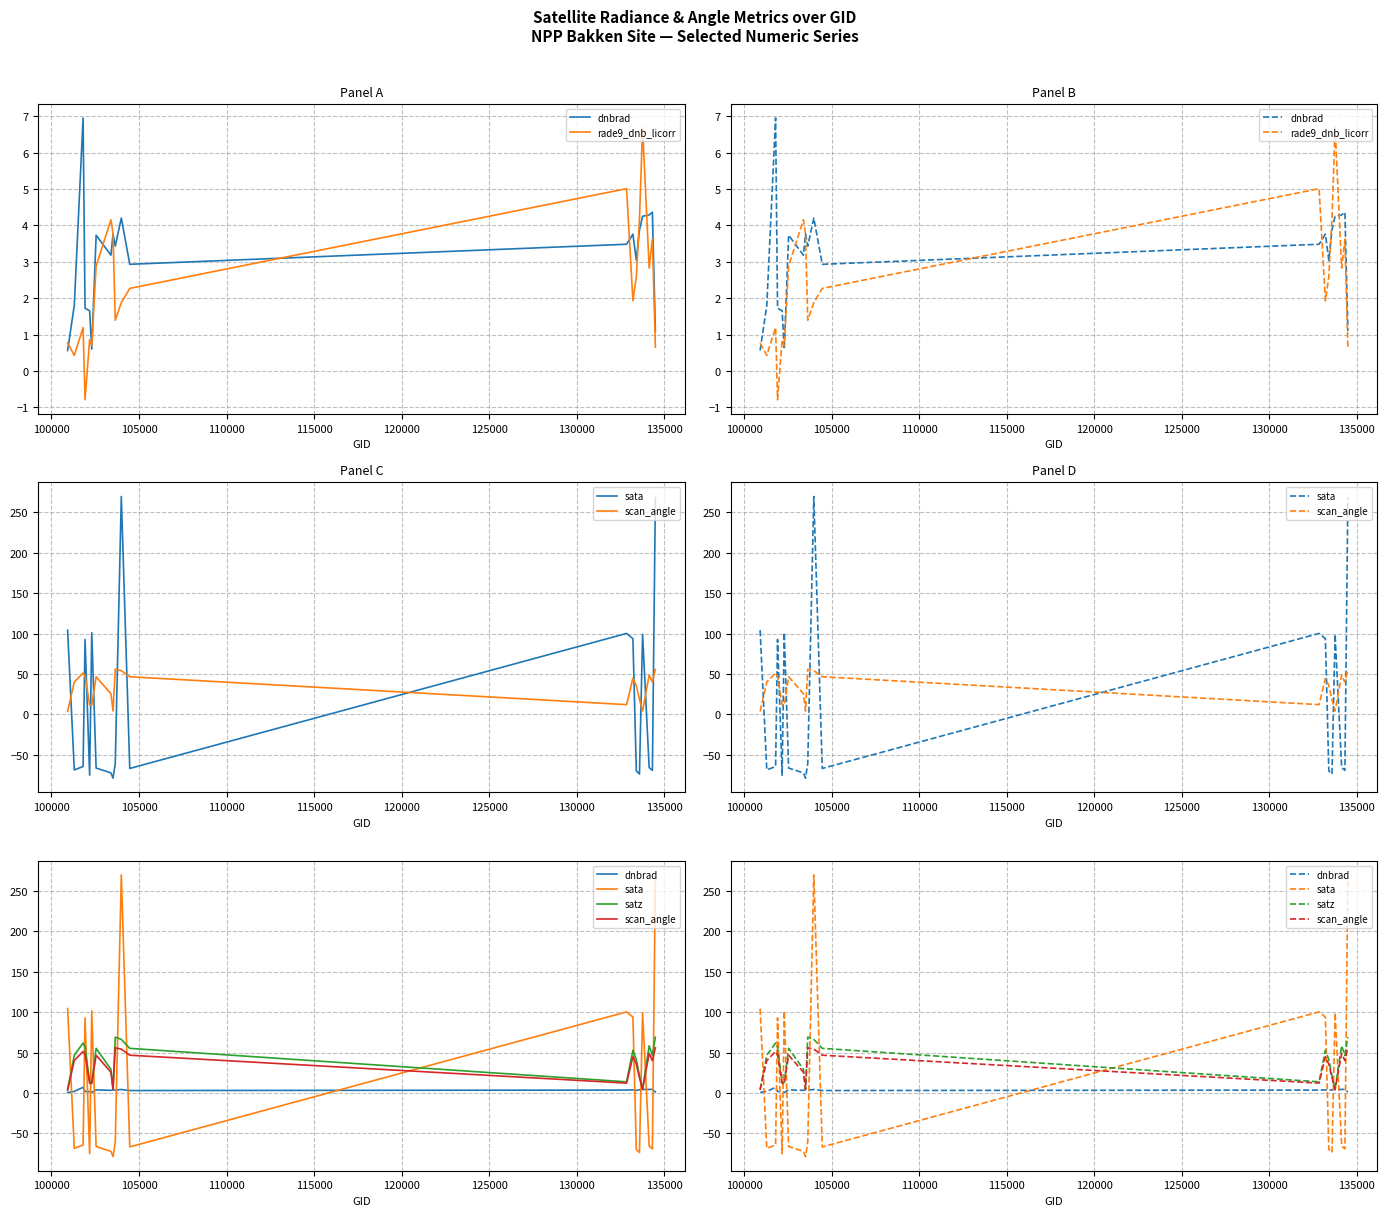

List the series in order of their peak value, highest first.

sata, satz, scan_angle, dnbrad, rade9_dnb_licorr